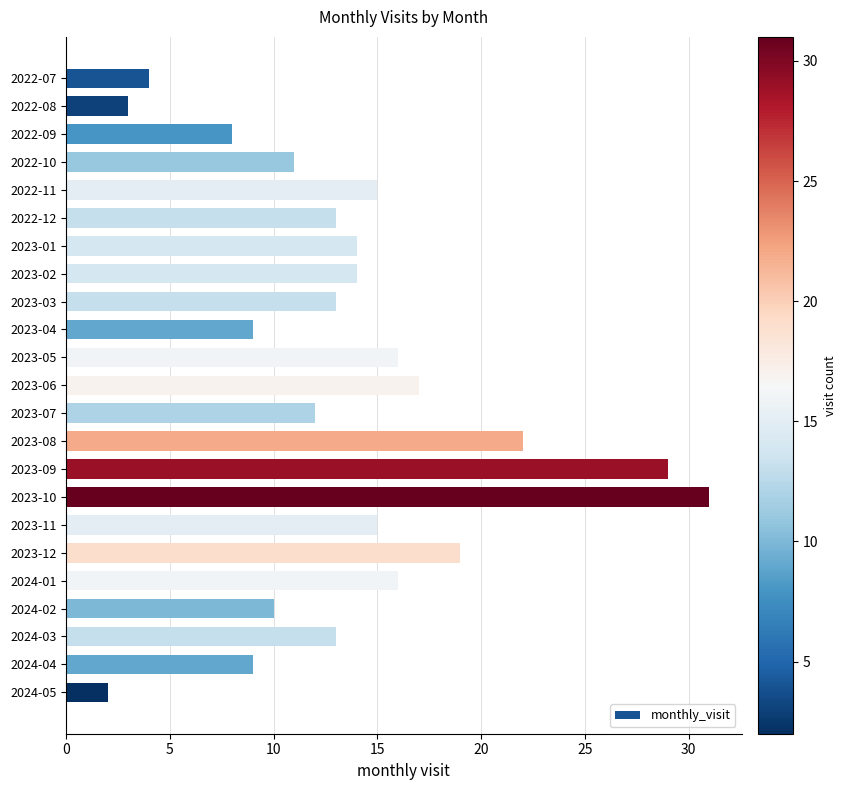

True or false: the data shows 15 at 2023-11.

True